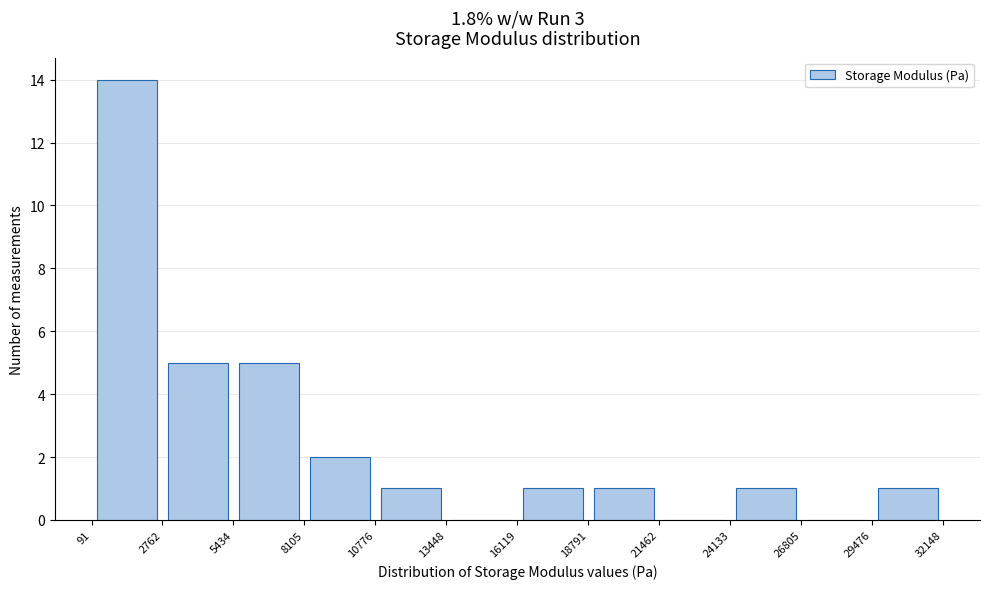

Reading left to right, transcribe this chart: for each bar, give the range it covers on the x-axis and its height. The values are not printed on the chart, so give them approximately, as read against the axis.

91 to 2762: 14
2762 to 5434: 5
5434 to 8105: 5
8105 to 10776: 2
10776 to 13448: 1
13448 to 16119: 0
16119 to 18791: 1
18791 to 21462: 1
21462 to 24133: 0
24133 to 26805: 1
26805 to 29476: 0
29476 to 32148: 1